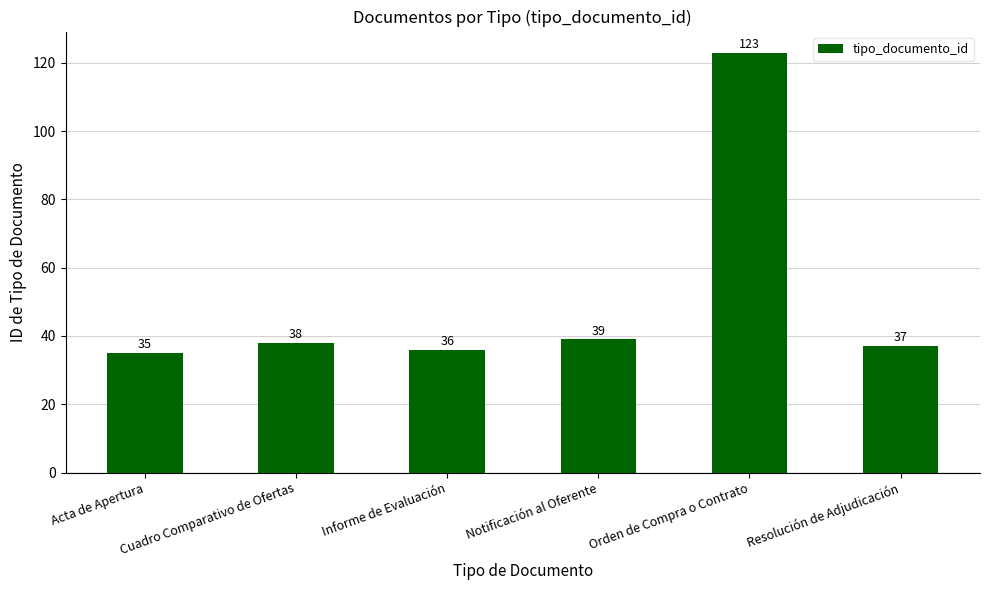

What is the change in value from Cuadro Comparativo de Ofertas to Resolución de Adjudicación?

-1